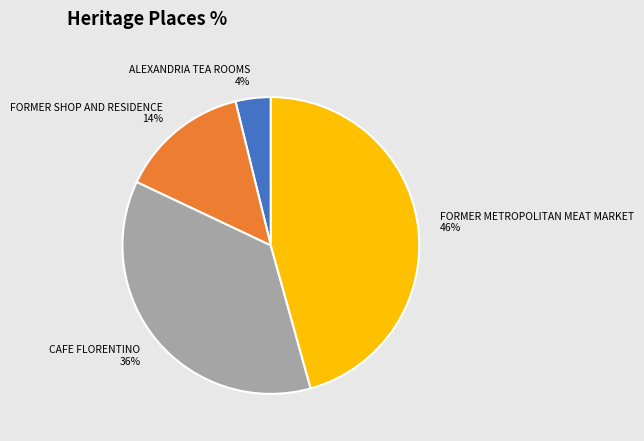

How many slices are in this pie chart?

4